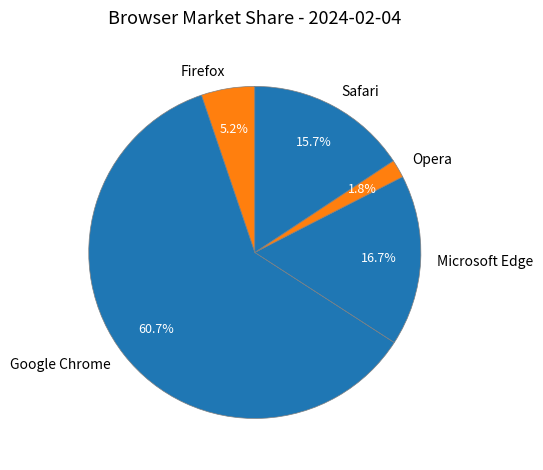

To the nearest percent, what portion does Microsoft Edge represent?

17%